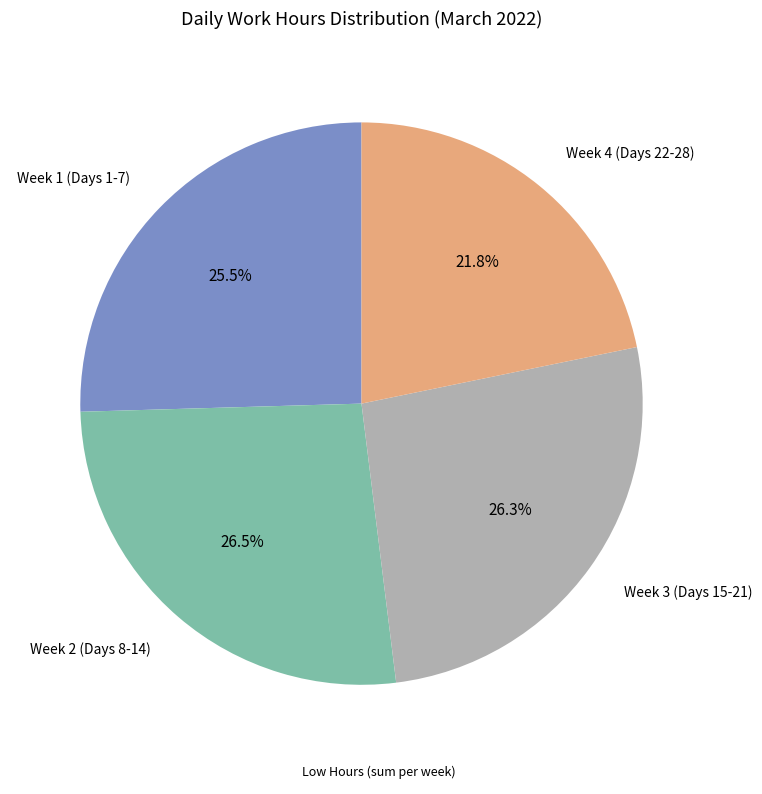

Does any single category account for the majority?

No